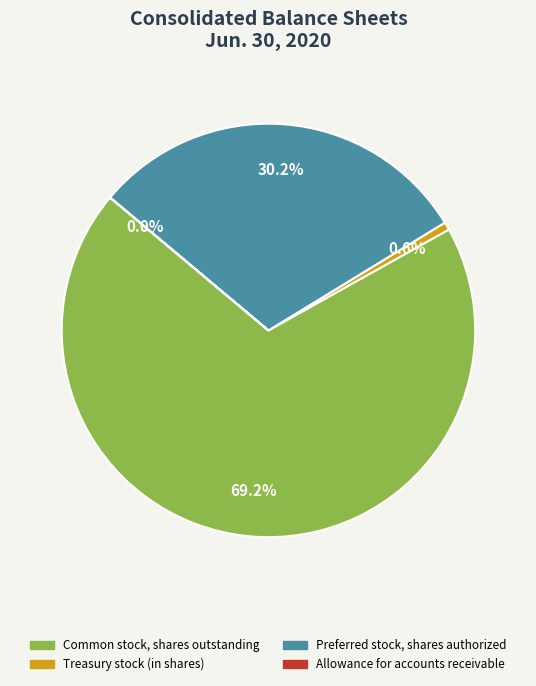

Combined, do Treasury stock (in shares) and Common stock, shares outstanding account for over 50%?

Yes